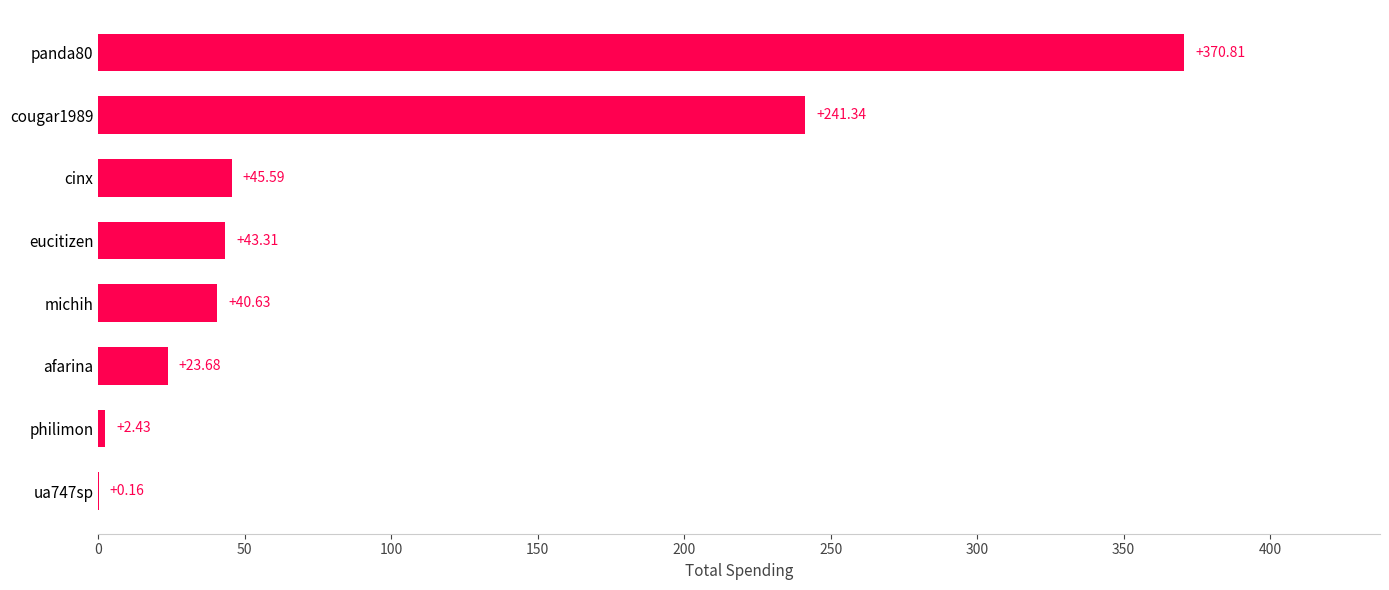

What is the change in value from eucitizen to panda80?

+327.5